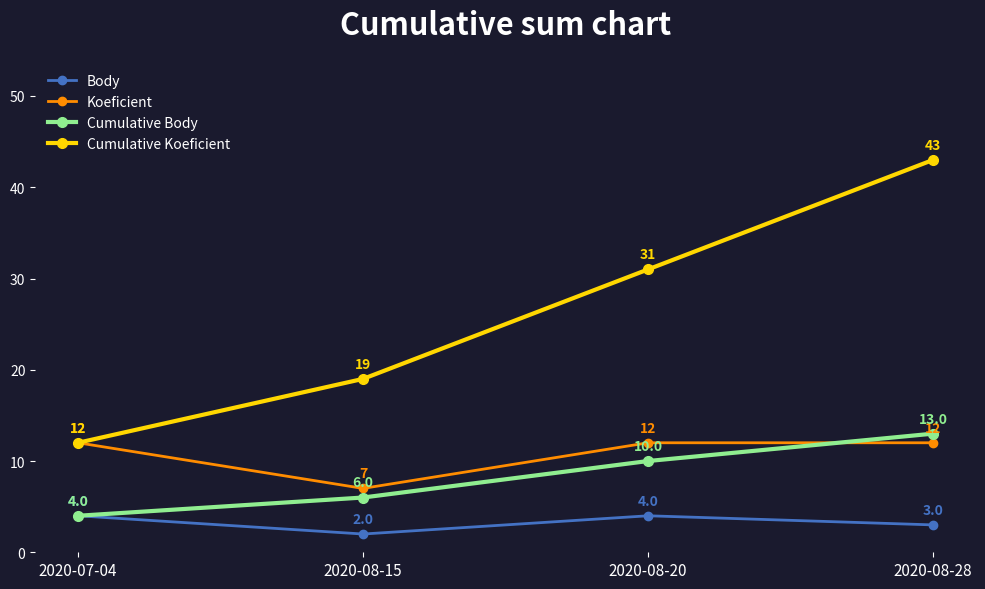

Which series changed the most between 2020-07-04 and 2020-08-15?

Cumulative Koeficient